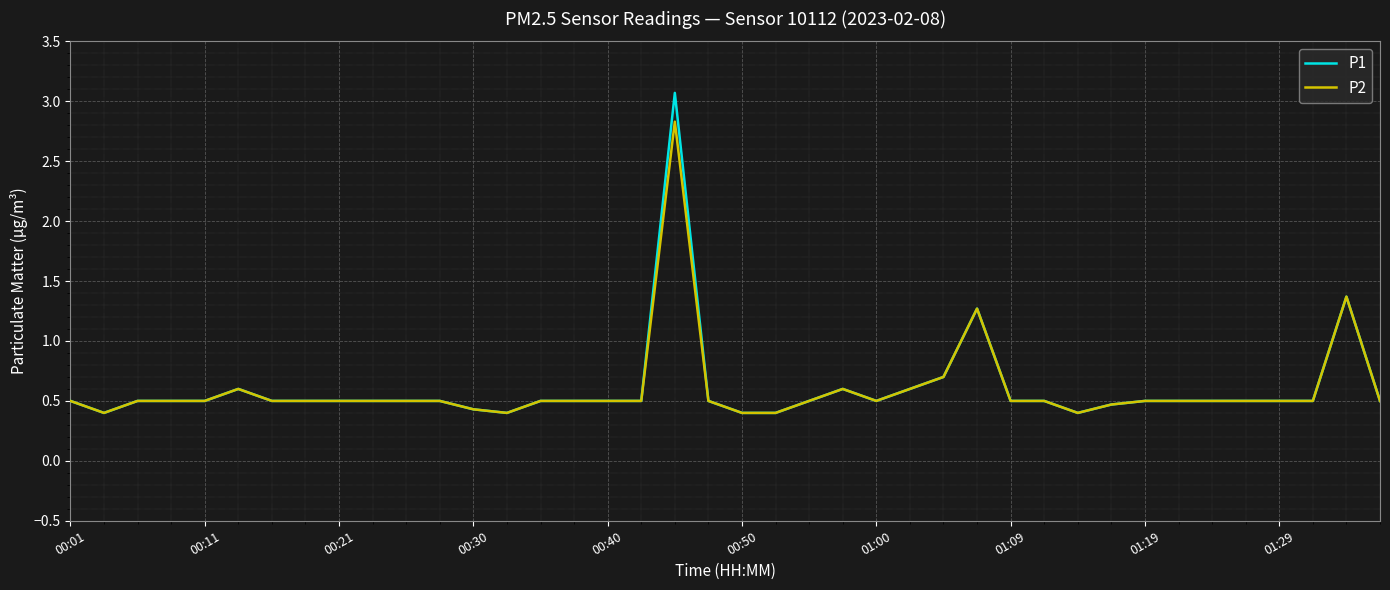

What is the difference between the maximum and minimum values in the P1 series?

2.7